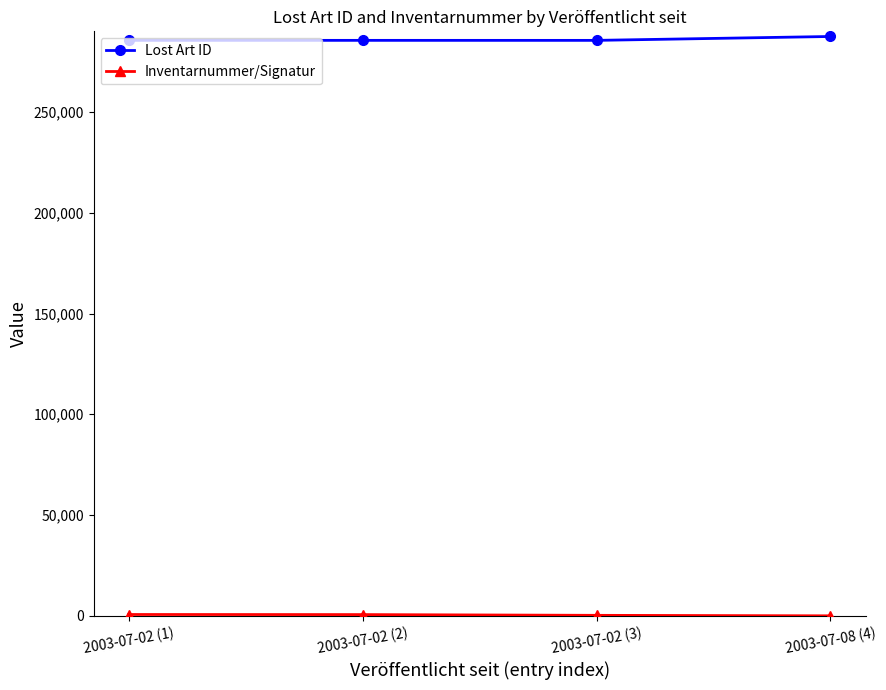

What is the label of the 4th point from the right?

2003-07-02 (1)